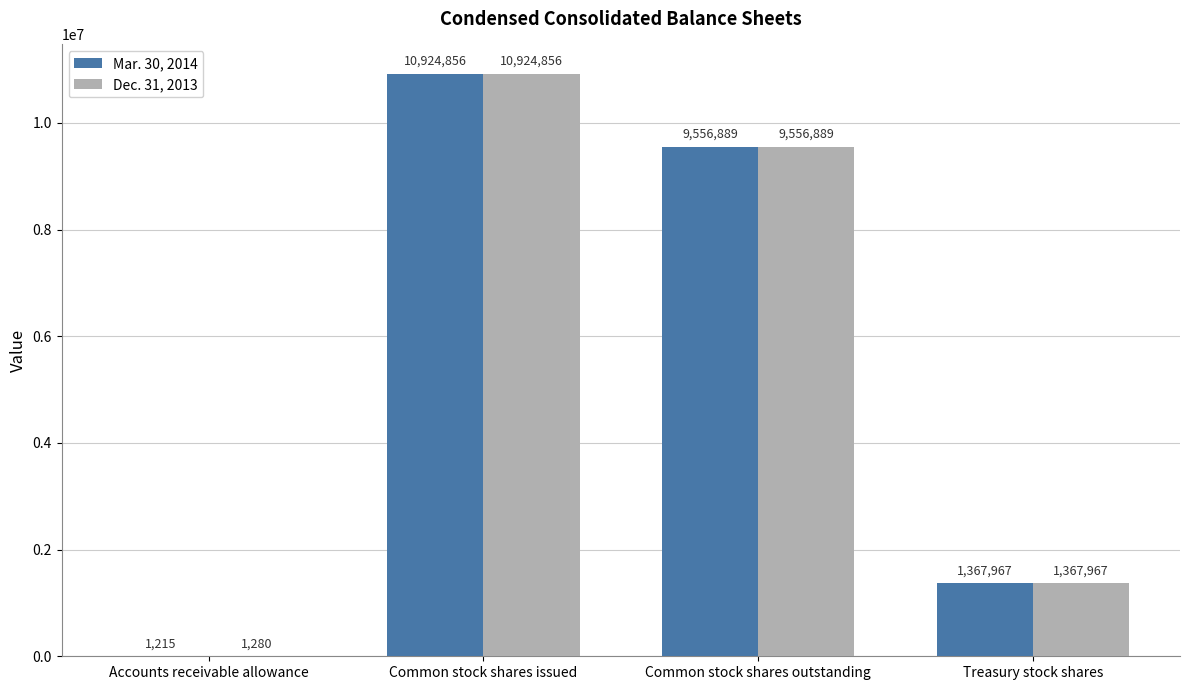

How many Dec. 31, 2013 values are between 1367967 and 10924856?

3